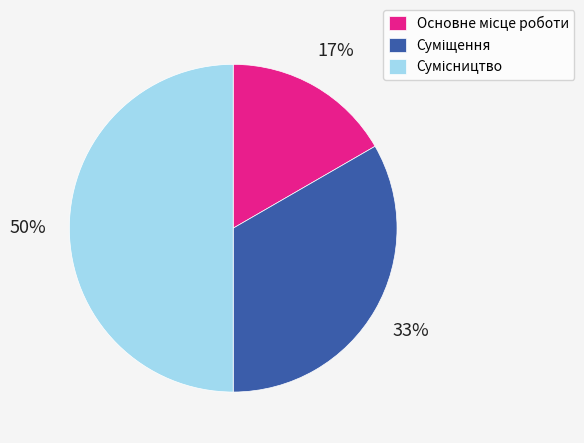

To the nearest percent, what is the difference between the largest and smallest slice percentages?

33%